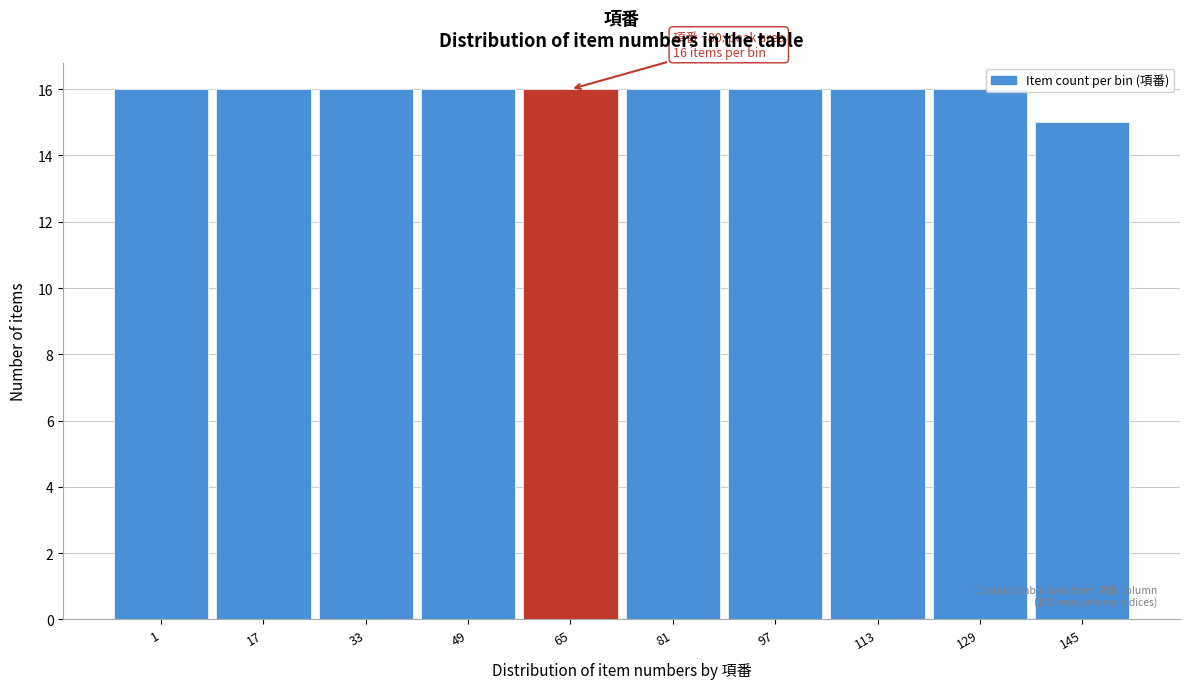

Reading left to right, list all the values displayed in this chart.

16	16	16	16	16	16	16	16	16	15